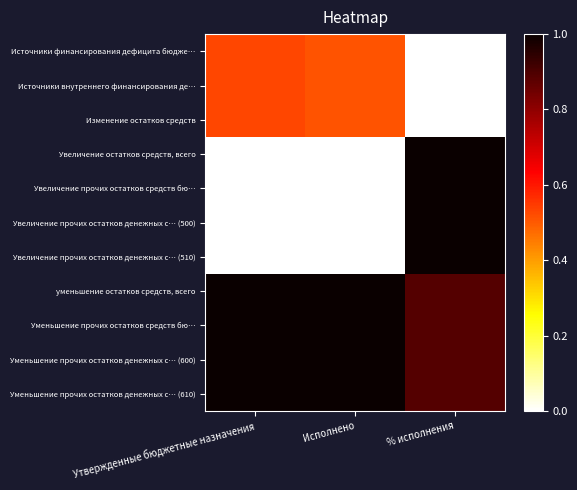

Which category has the lowest value across all series?

% исполнения